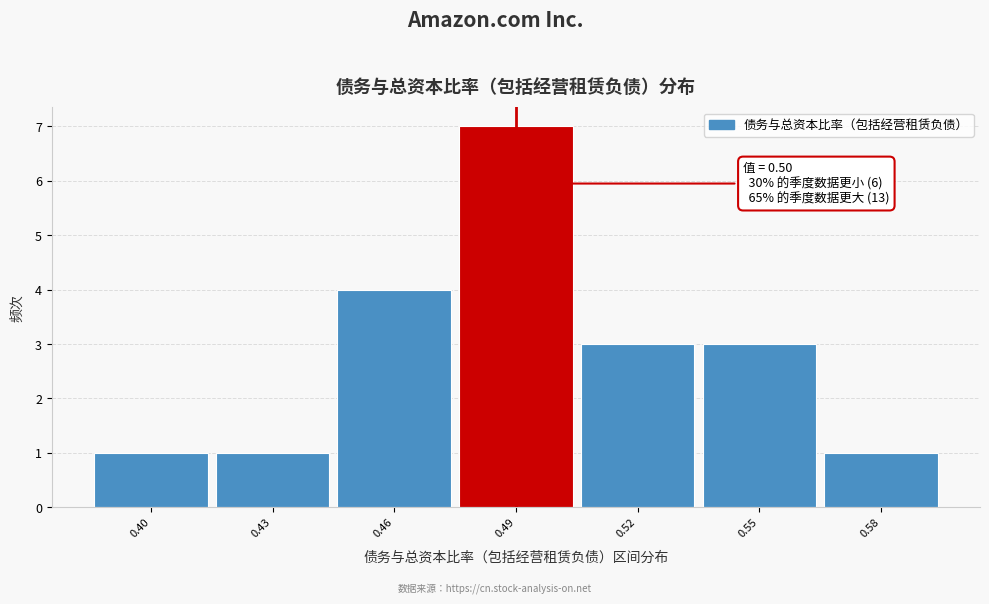

Reading left to right, list all the values displayed in this chart.

1	1	4	7	3	3	1